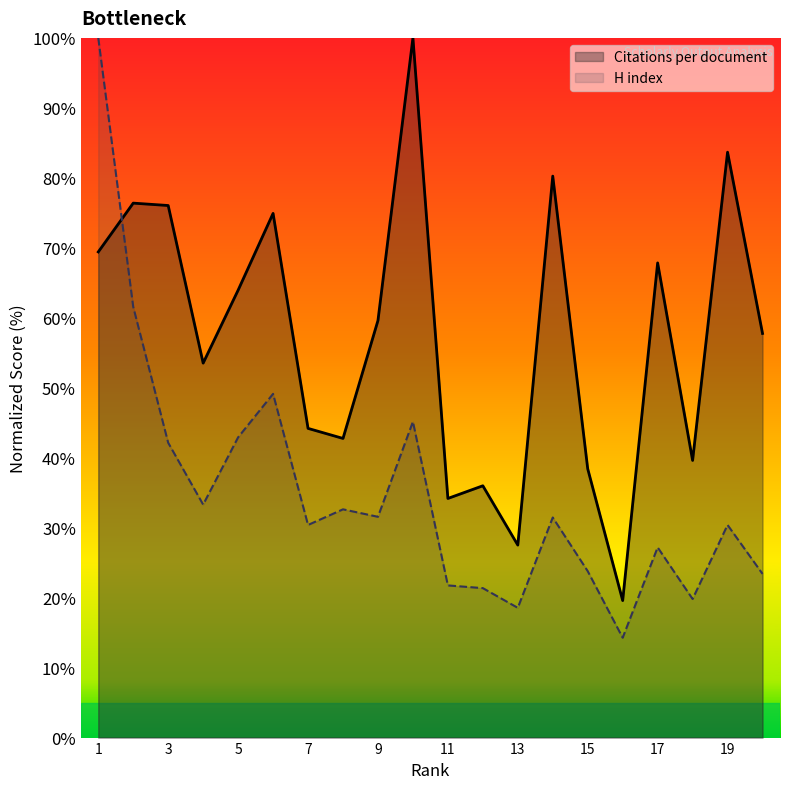

Is it true that H index equals 61.6 at 2?

True